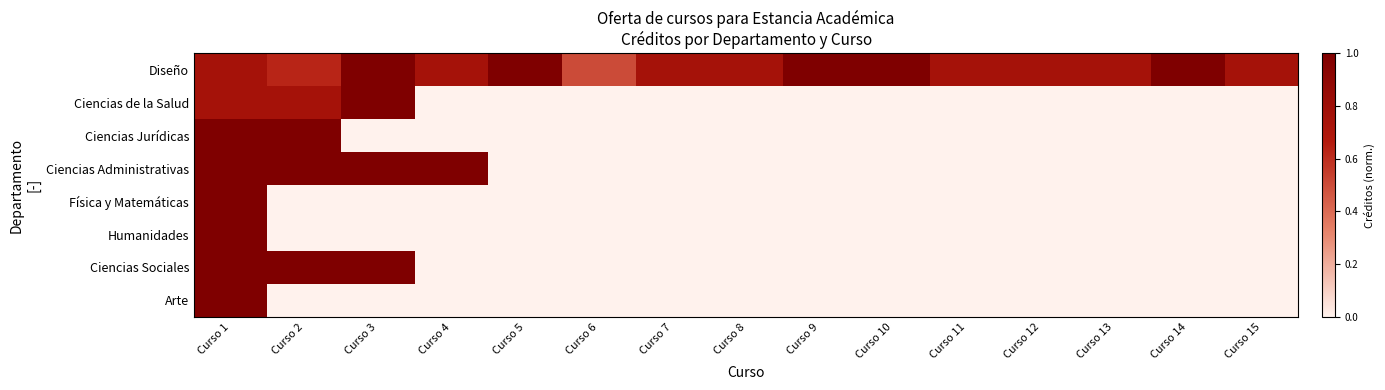

What is the difference between the highest and lowest values at Curso 3?

1.0